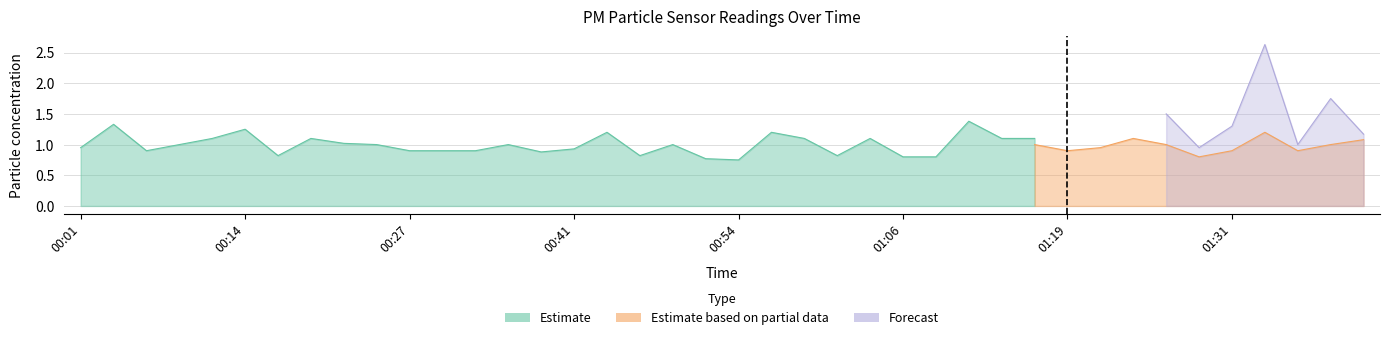

Does the chart display data point markers on the line(s)?

No